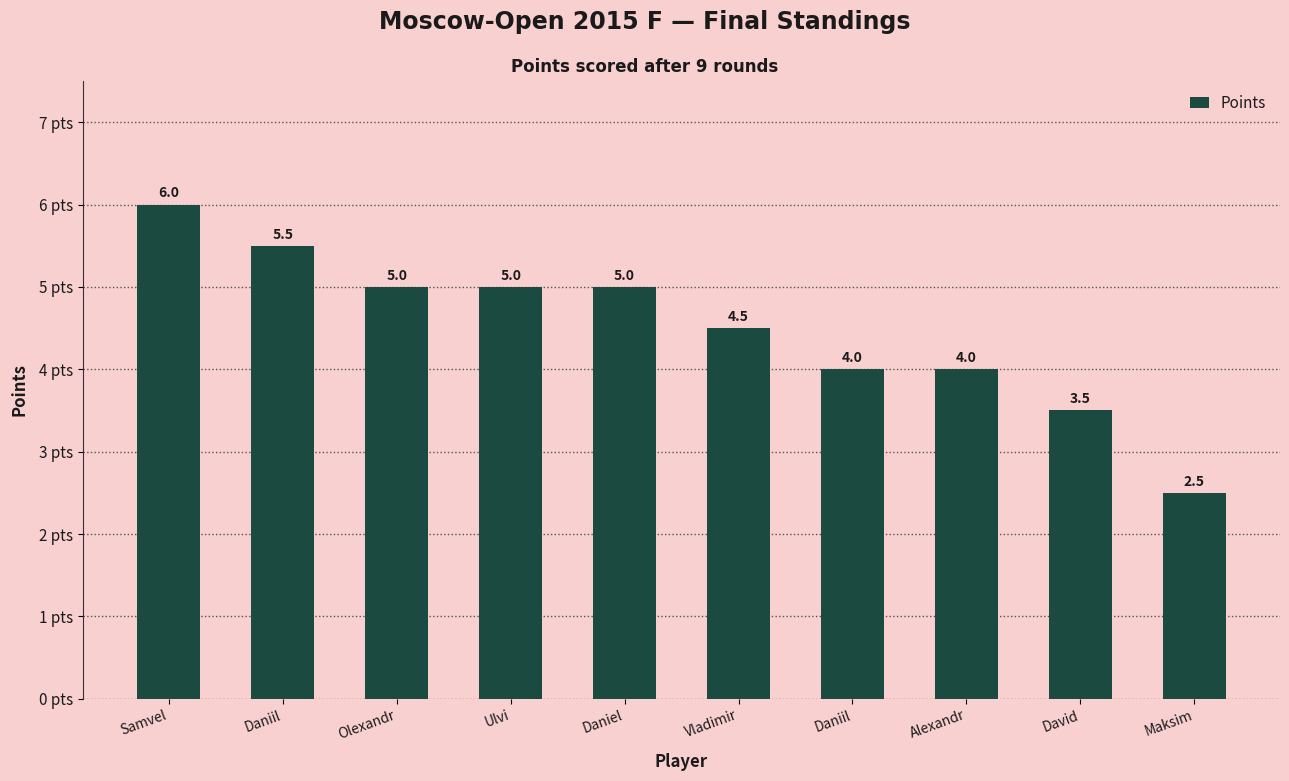

Are the bars grouped side by side (vs. stacked)?

No